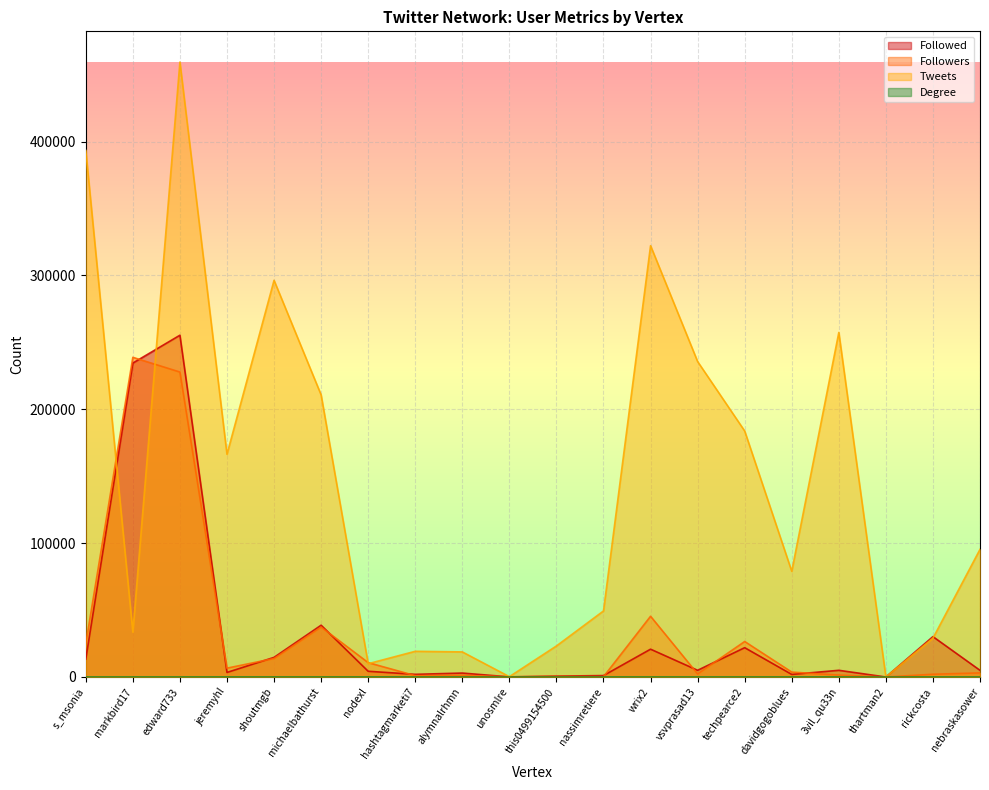

How many interior local peaks does the Degree series have?

6